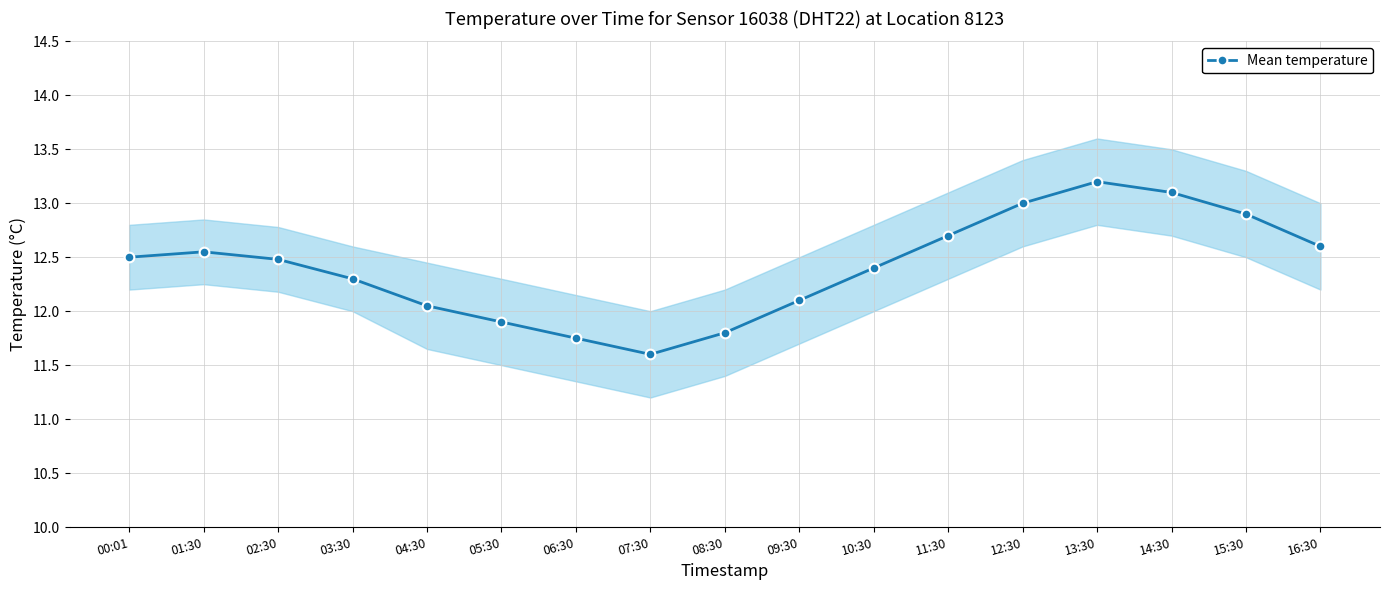

Reading right to left, extract all data points from this chart.

16:30=12.6	15:30=12.9	14:30=13.1	13:30=13.2	12:30=13.0	11:30=12.7	10:30=12.4	09:30=12.1	08:30=11.8	07:30=11.6	06:30=11.8	05:30=11.9	04:30=12.1	03:30=12.3	02:30=12.5	01:30=12.6	00:01=12.5